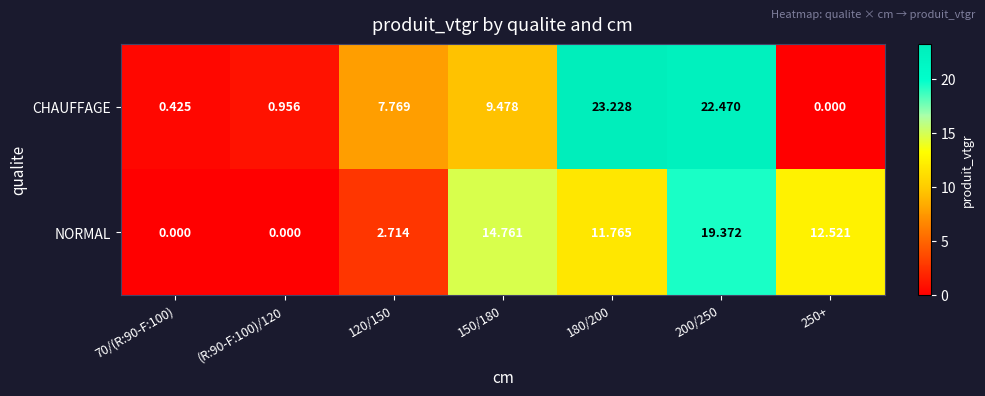

Rank the series at 70/(R:90-F:100) from highest to lowest value.

CHAUFFAGE, NORMAL